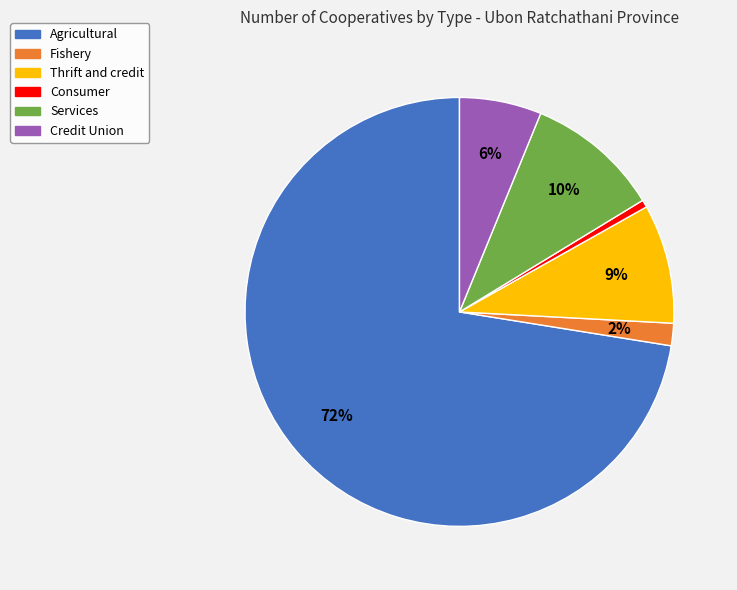

To the nearest percent, what portion does Credit Union represent?

6%